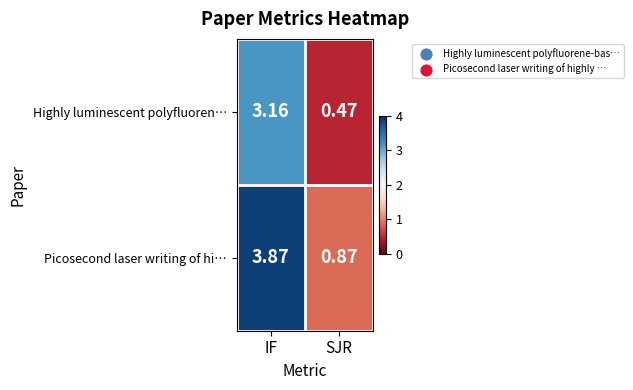

At which category is the sum across all series the highest?

IF